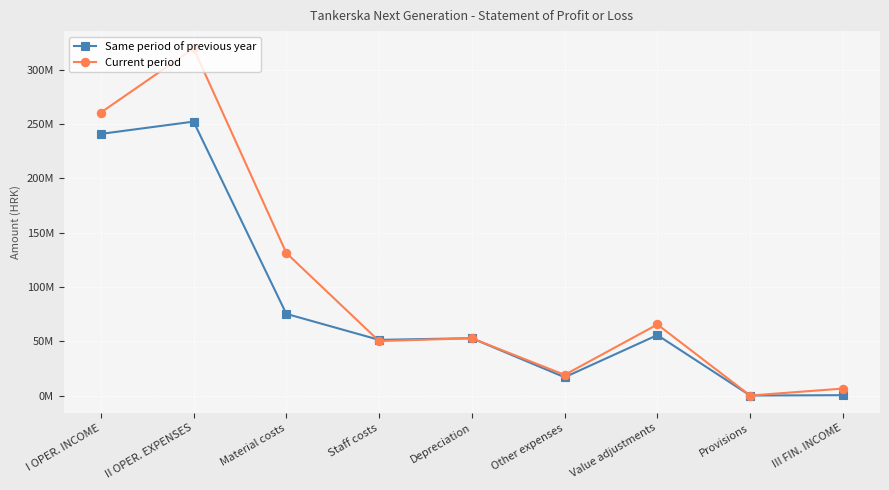

The Current period series shows 260728534 at I OPER. INCOME. True or false?

True